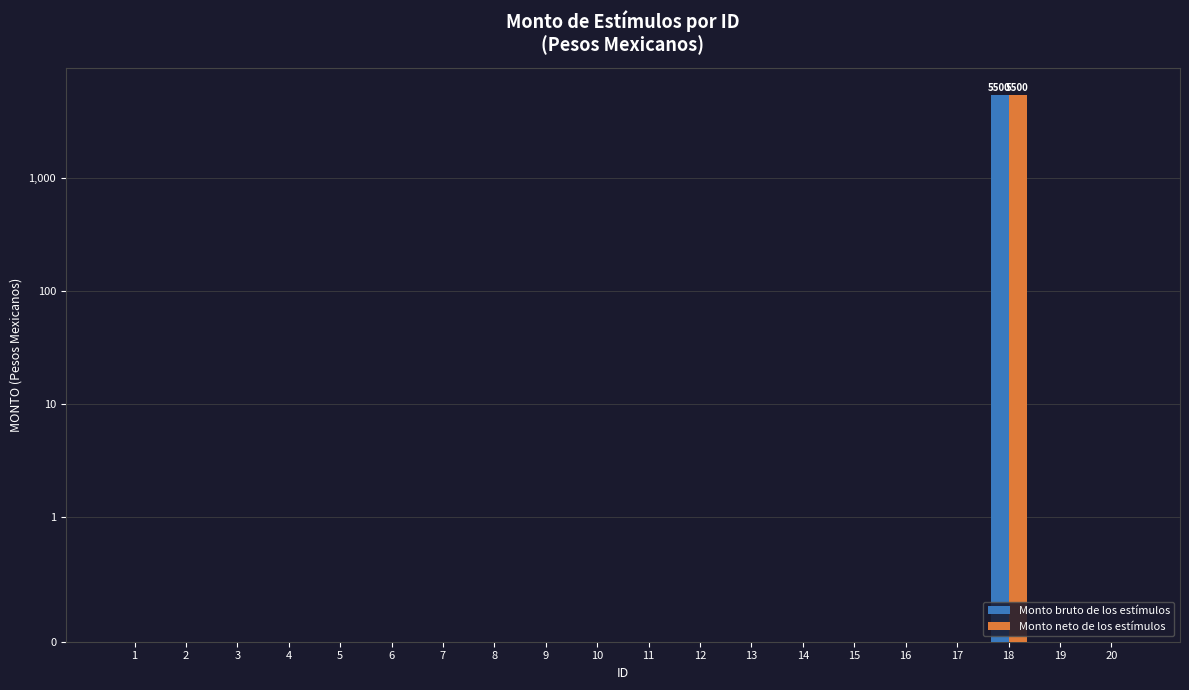

Does the chart contain any negative values?

No